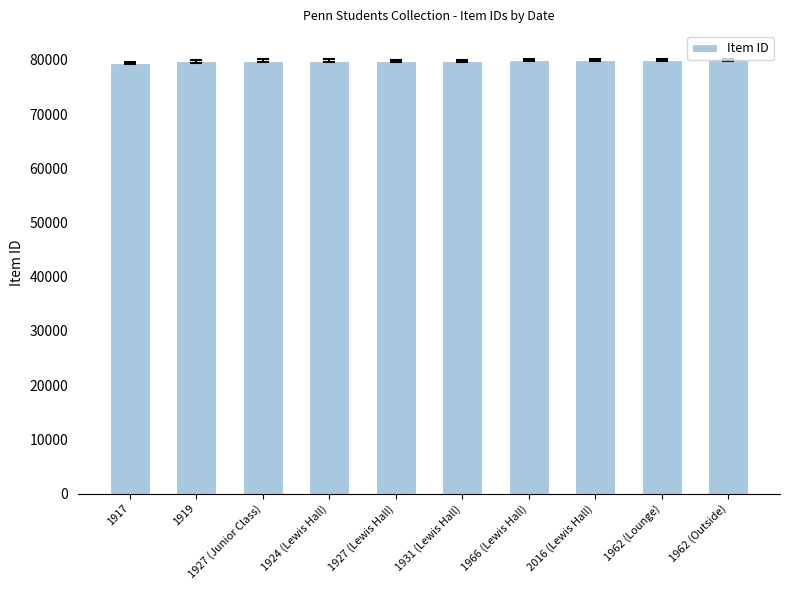

How many data points are less than 79834?

5